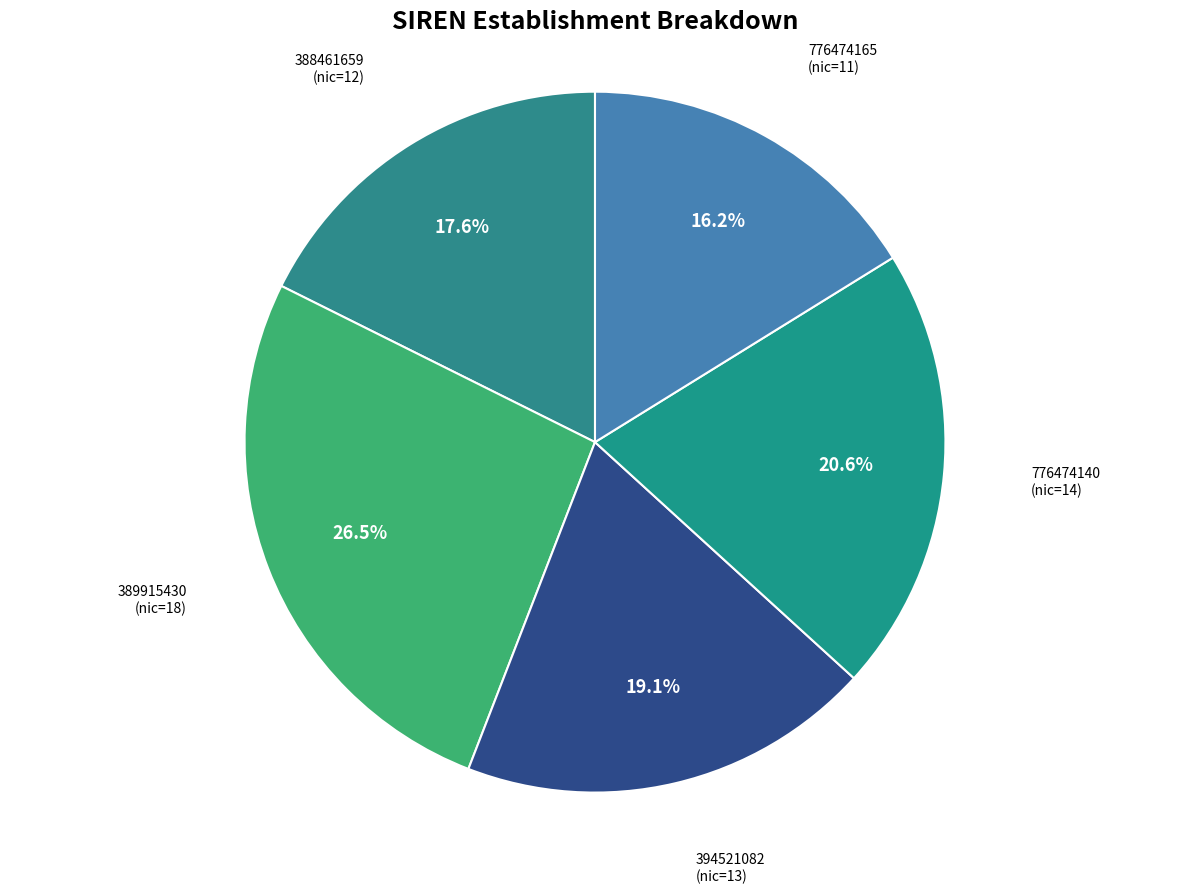

Rank the categories by value from lowest to highest.

776474165, 388461659, 394521082, 776474140, 389915430